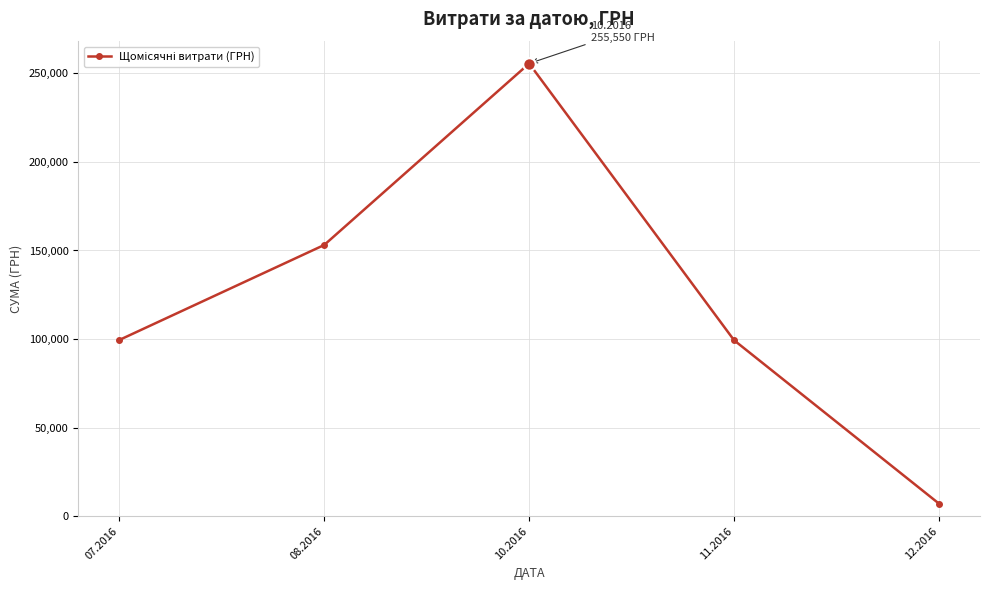

What is the maximum value shown in the chart?

255550.2